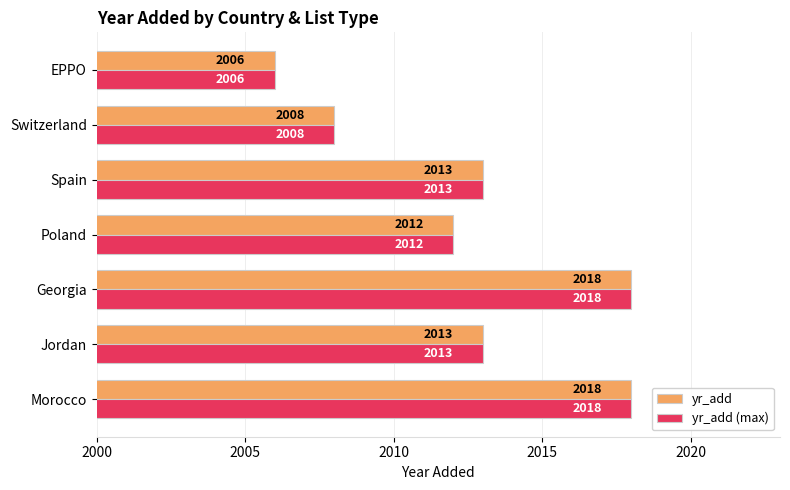

At which label is yr_add (max) closest to 2012?

Poland